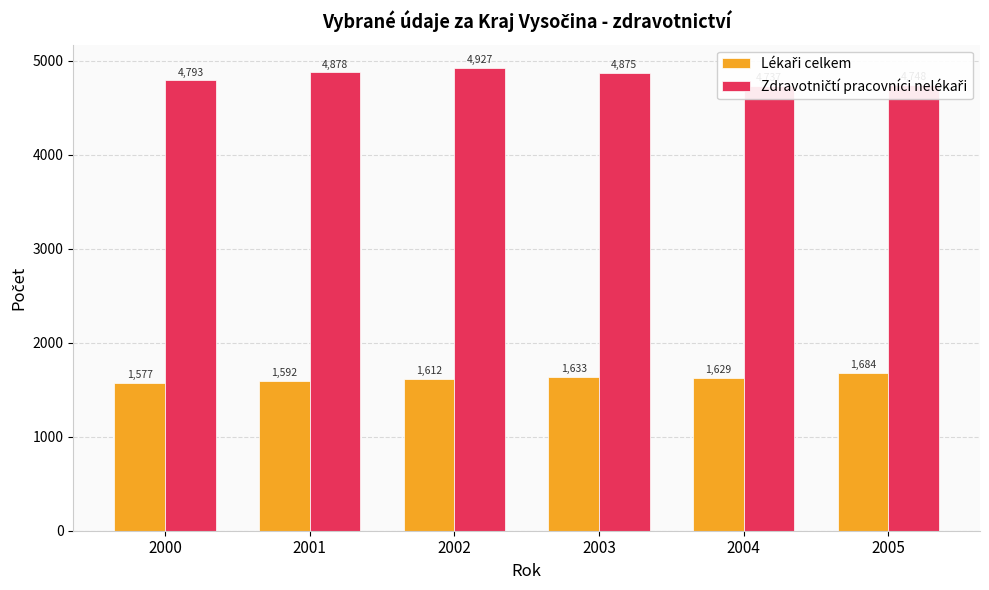

How many data points in Lékaři celkem are above 1629?

2